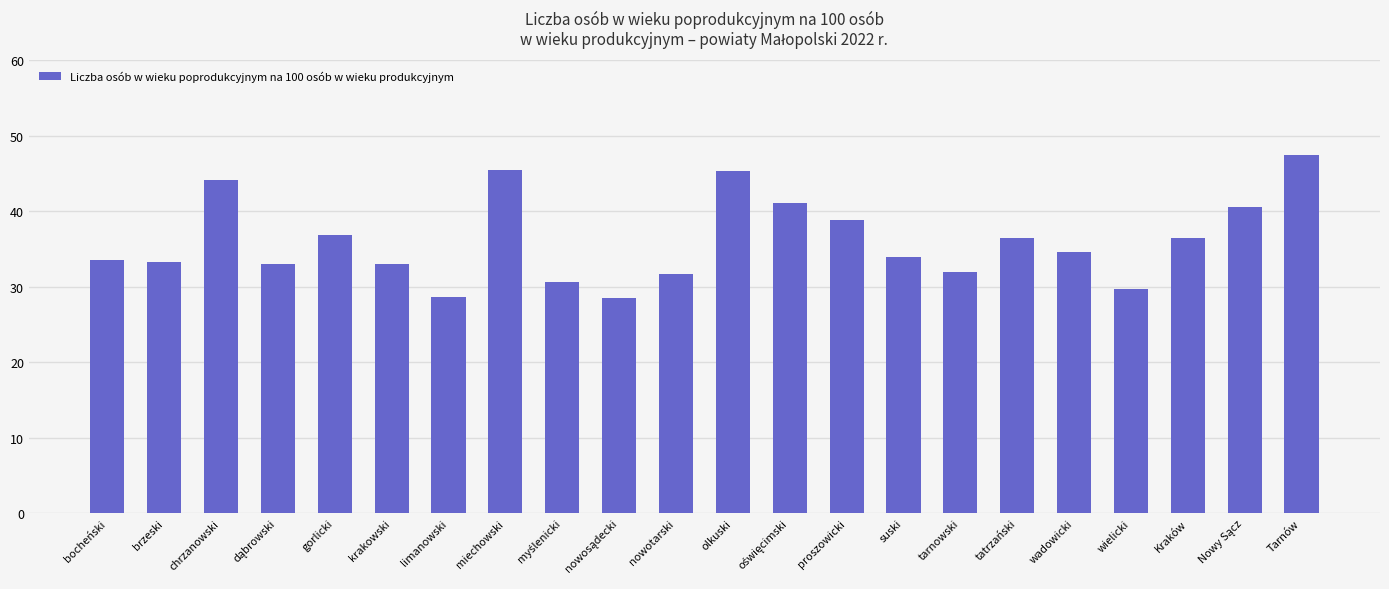

What is the change in value from proszowicki to Tarnów?

+8.6